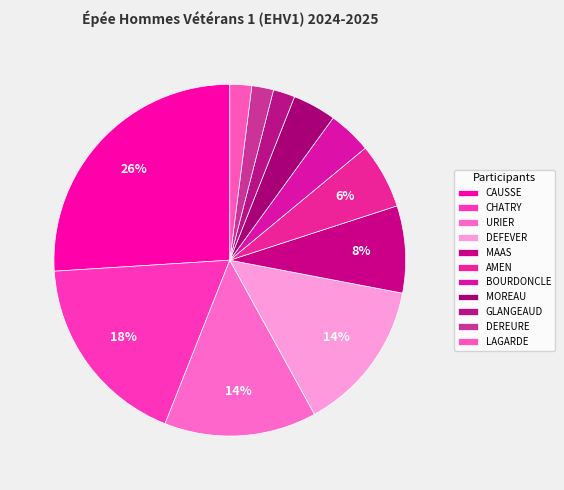

How many segments does this pie chart have?

11